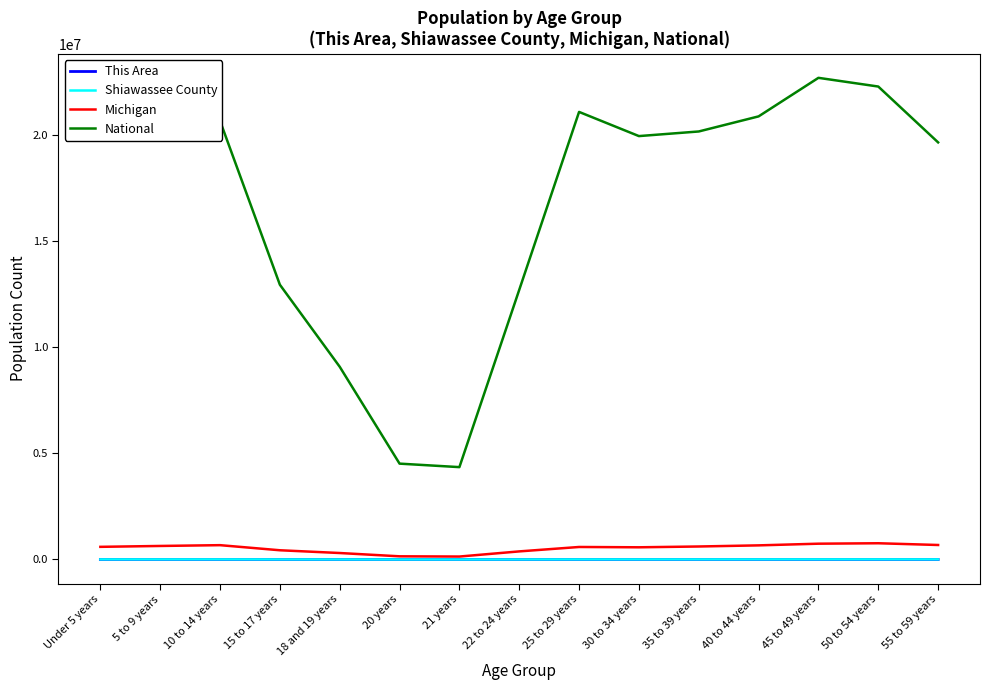

How many values in the This Area series are below 421?

7